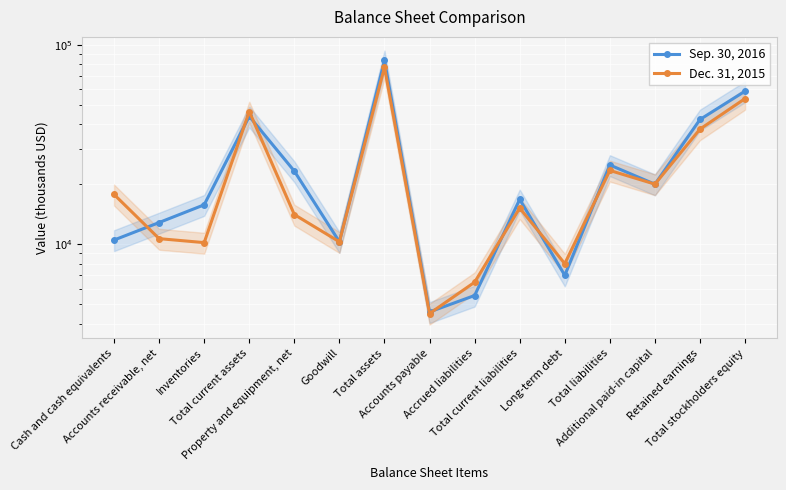

What is the value of the Dec. 31, 2015 point at the 14th from the left?

37812